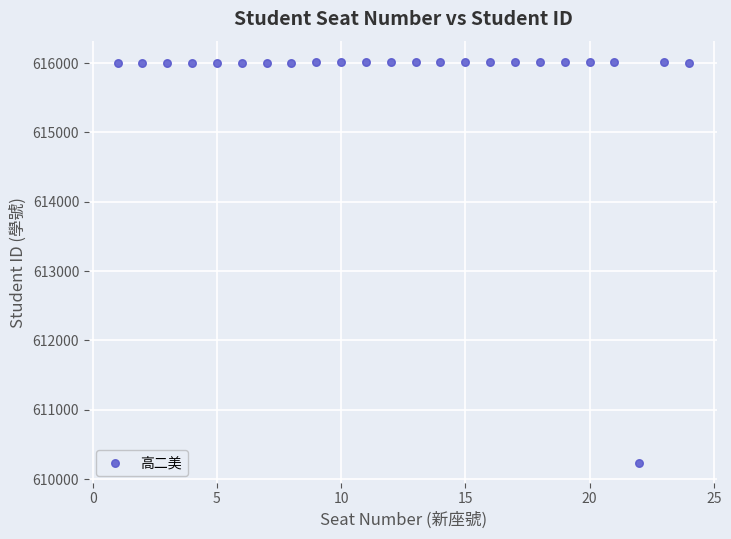

What is the range of X values (max minus min)?

23